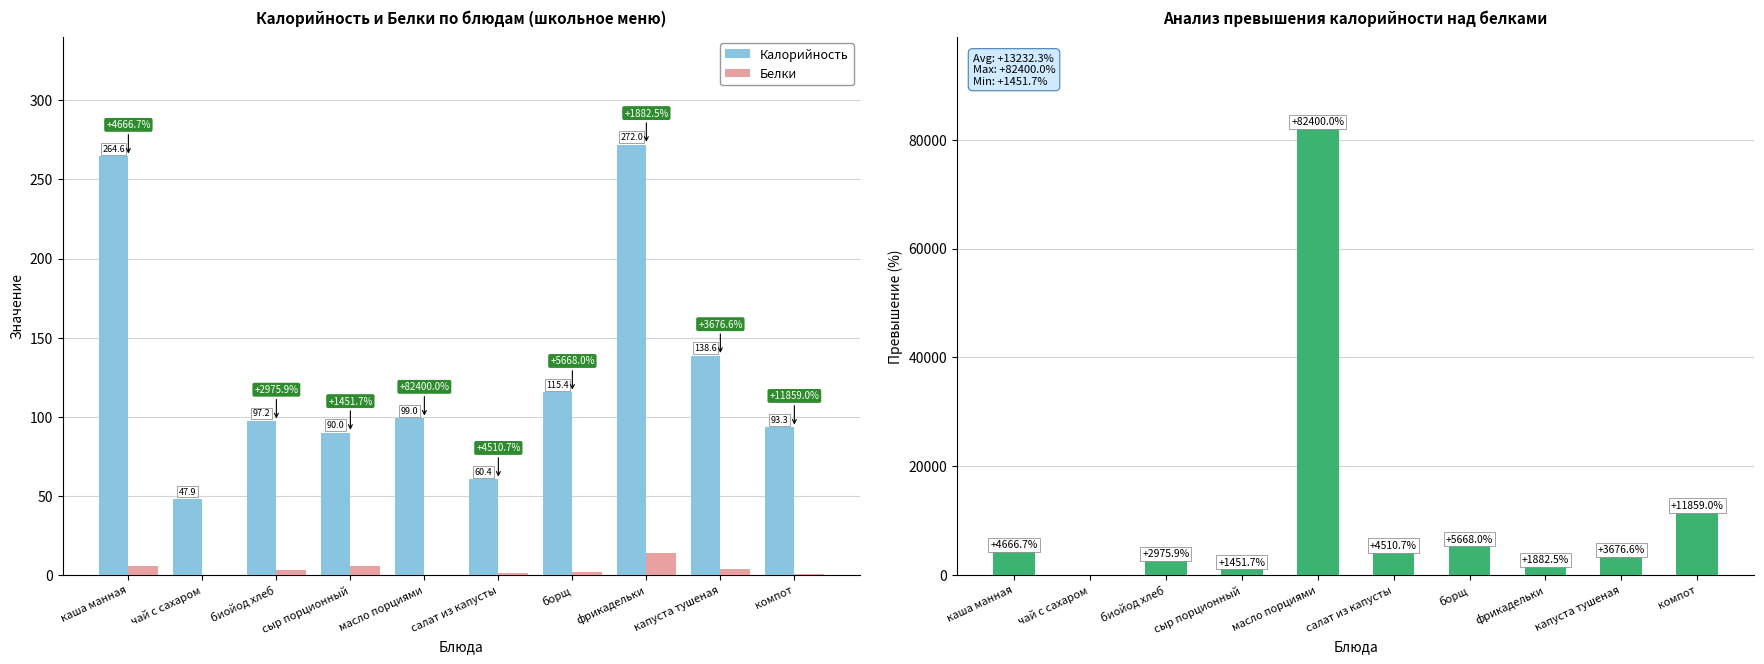

What is the difference between the maximum and minimum values in the Белки series?

13.7